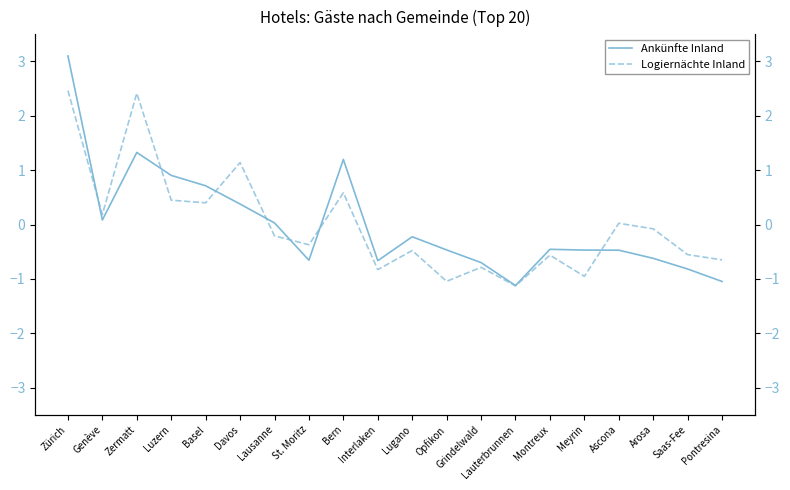

Which series has the largest total across all categories?

Logiernächte Inland